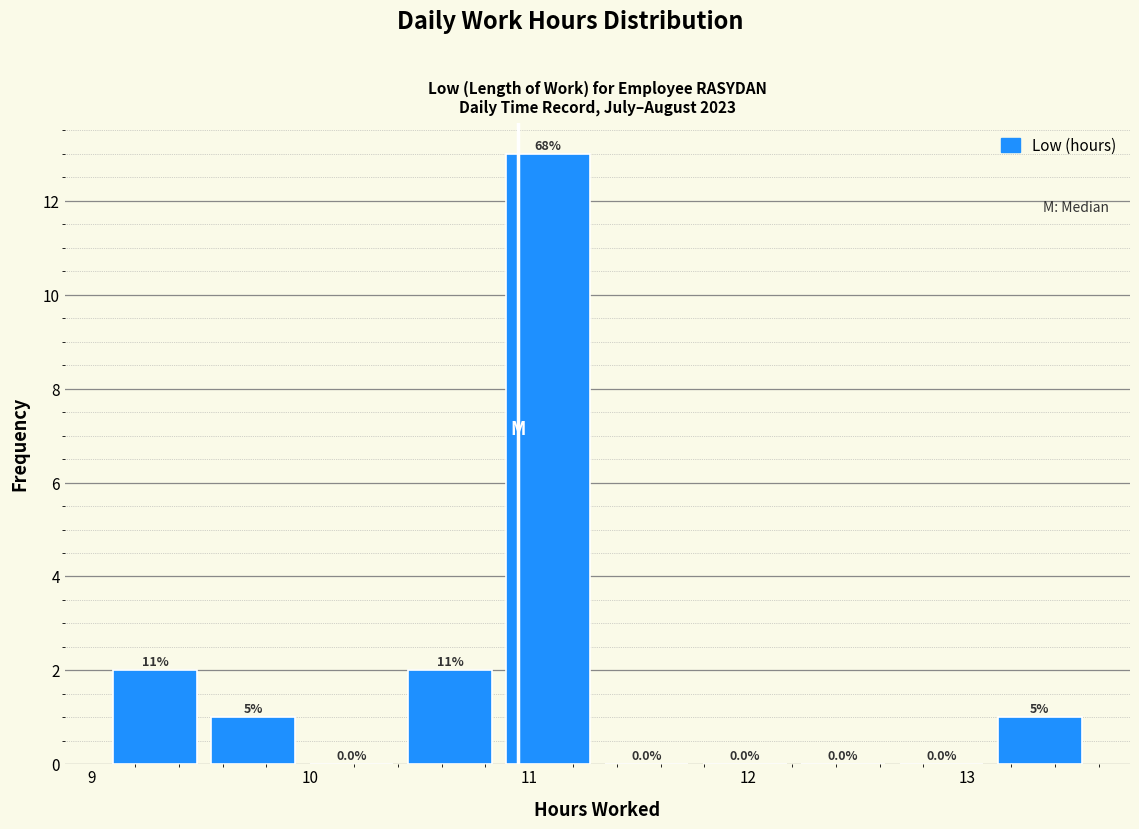

Over which range of the x-axis is the bar tallest?

10.9 to 11.3